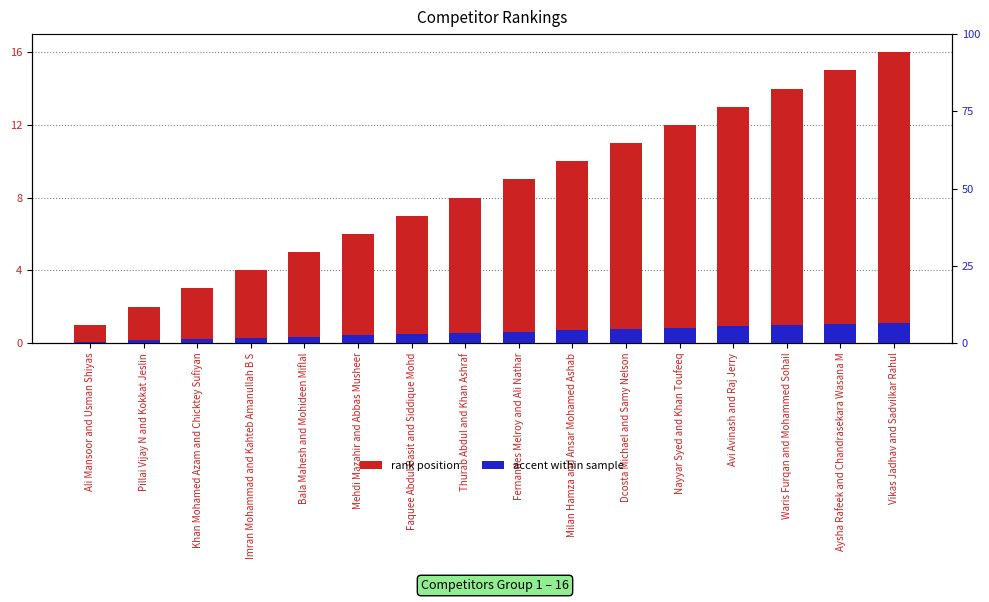

Reading right to left, list all the values displayed in this chart.

#: Vikas Jadhav and Sadvilkar Rahul=16.0	Aysha Rafeek and Chandrasekara Wasana M=15.0	Waris Furqan and Mohammed Sohail=14.0	Avi Avinash and Raj Jerry=13.0	Nayyar Syed and Khan Toufeeq=12.0	Dcosta Michael and Samy Nelson=11.0	Milan Hamza and Ansar Mohamed Ashab=10.0	Fernandes Melroy and Ali Nathar=9.0	Thurab Abdul and Khan Ashraf=8.0	Faquee Abdul Basit and Siddique Mohd=7.0	Mehdi Mazahir and Abbas Musheer=6.0	Bala Mahesh and Mohideen Miflal=5.0	Imran Mohammad and Kahteb Amanullah B S=4.0	Khan Mohamed Azam and Chicktey Sufiyan=3.0	Pillai Vijay N and Kokkat Jeslin=2.0	Ali Mansoor and Usman Shiyas=1.0
accent rank: Vikas Jadhav and Sadvilkar Rahul=1.1	Aysha Rafeek and Chandrasekara Wasana M=1.1	Waris Furqan and Mohammed Sohail=1.0	Avi Avinash and Raj Jerry=0.9	Nayyar Syed and Khan Toufeeq=0.8	Dcosta Michael and Samy Nelson=0.8	Milan Hamza and Ansar Mohamed Ashab=0.7	Fernandes Melroy and Ali Nathar=0.6	Thurab Abdul and Khan Ashraf=0.6	Faquee Abdul Basit and Siddique Mohd=0.5	Mehdi Mazahir and Abbas Musheer=0.4	Bala Mahesh and Mohideen Miflal=0.4	Imran Mohammad and Kahteb Amanullah B S=0.3	Khan Mohamed Azam and Chicktey Sufiyan=0.2	Pillai Vijay N and Kokkat Jeslin=0.1	Ali Mansoor and Usman Shiyas=0.1